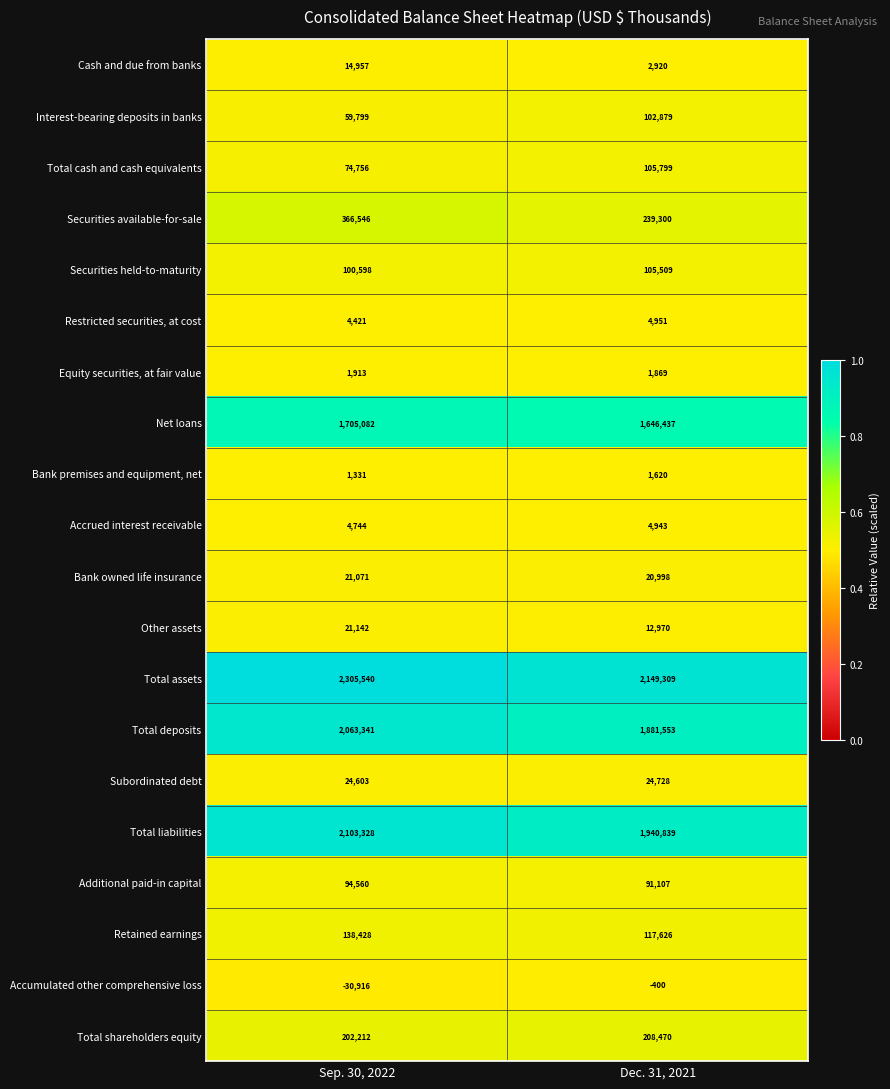

What is the maximum value shown in the chart?

2305540